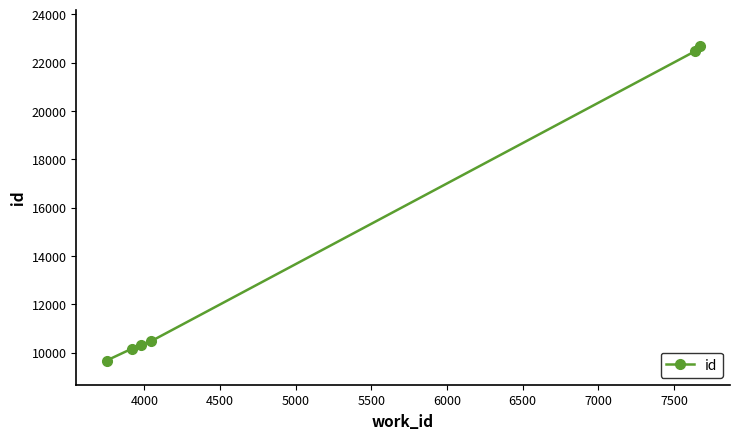

What is the greatest value displayed?

22683